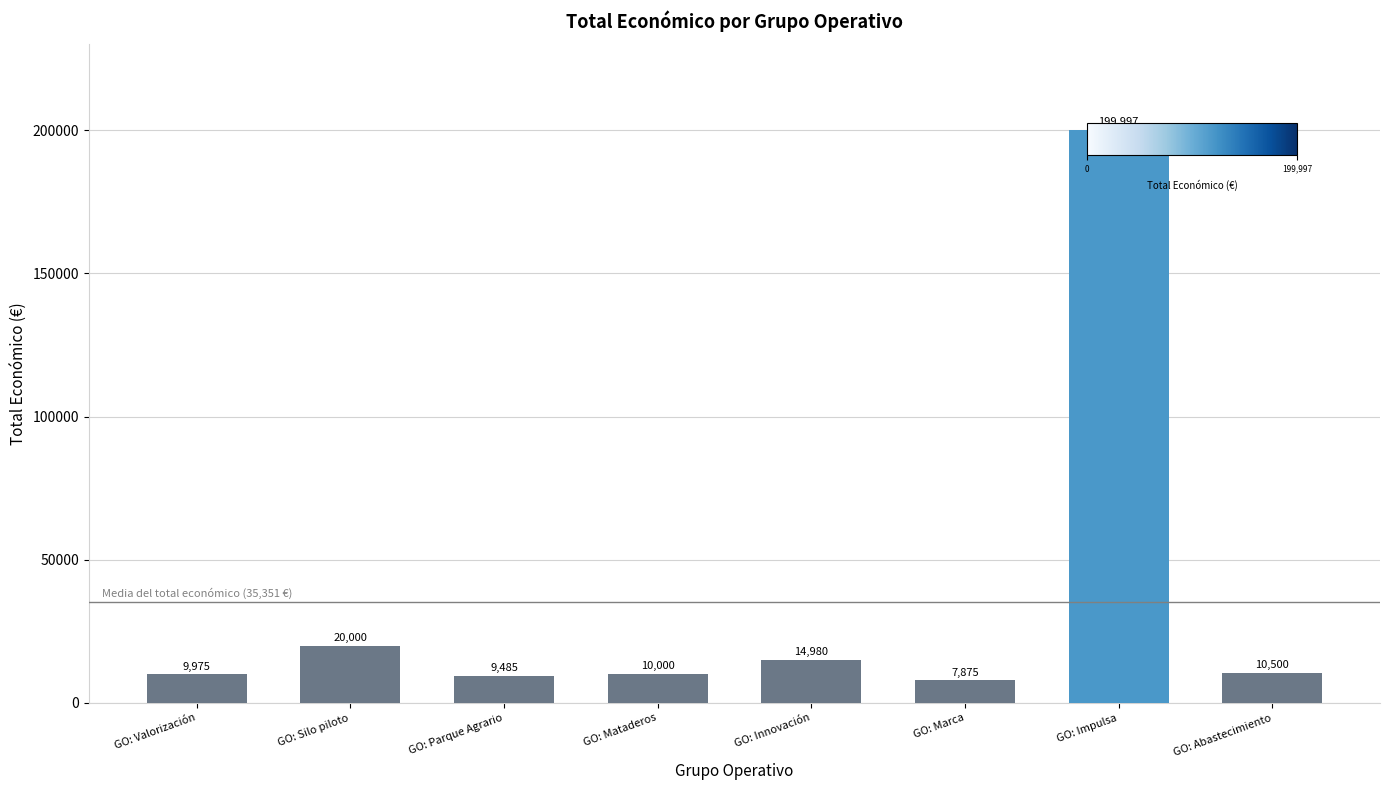

The chart shows a value of 20000 at GO: Silo piloto. True or false?

True